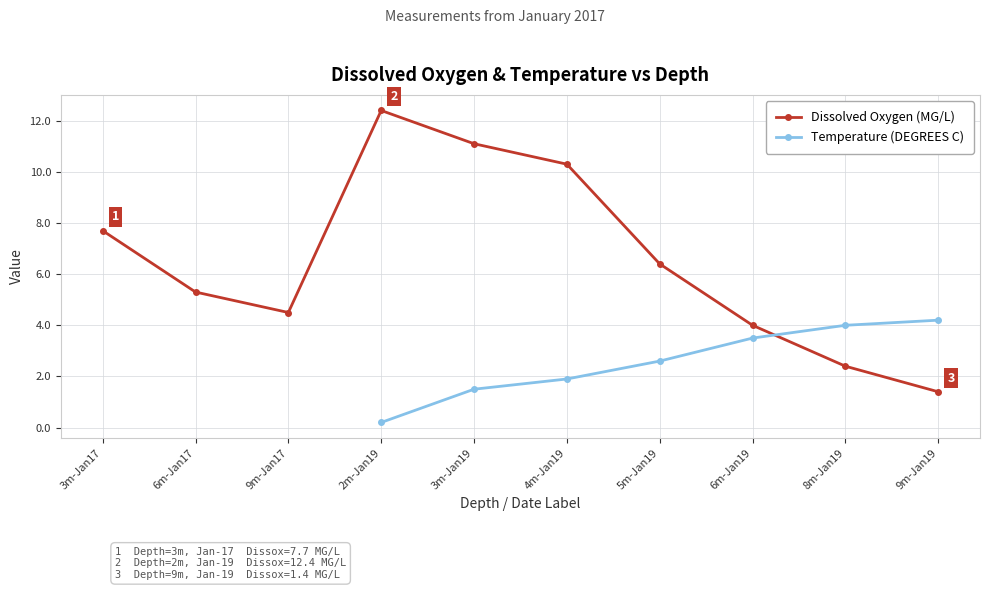

What is the difference between the highest and lowest values at 2m-Jan19?

12.2